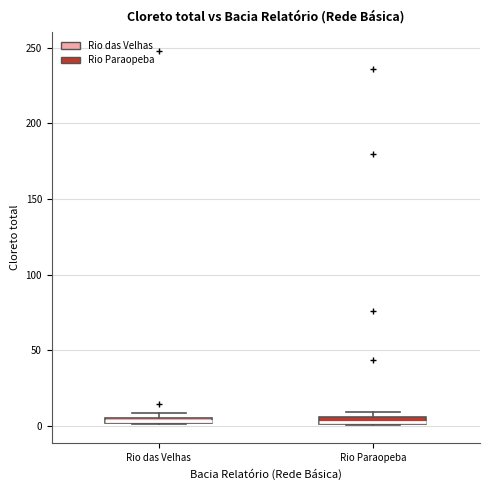

Where is the lower edge of the box for Rio Paraopeba on the y-axis? The values are not printed on the chart, so give them approximately, as read against the axis.

0